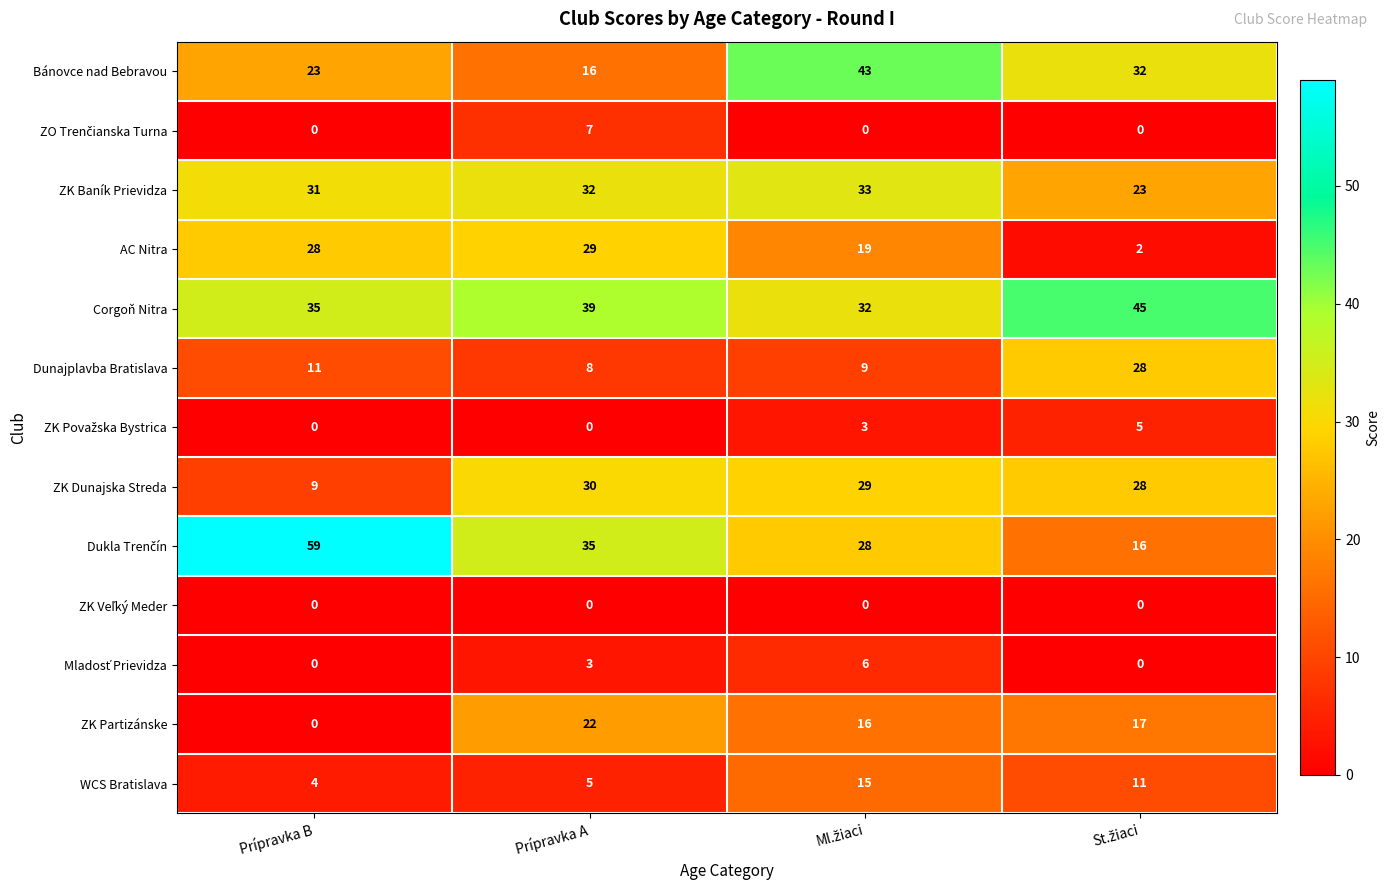

At how many categories does at least one series exceed 11?

4